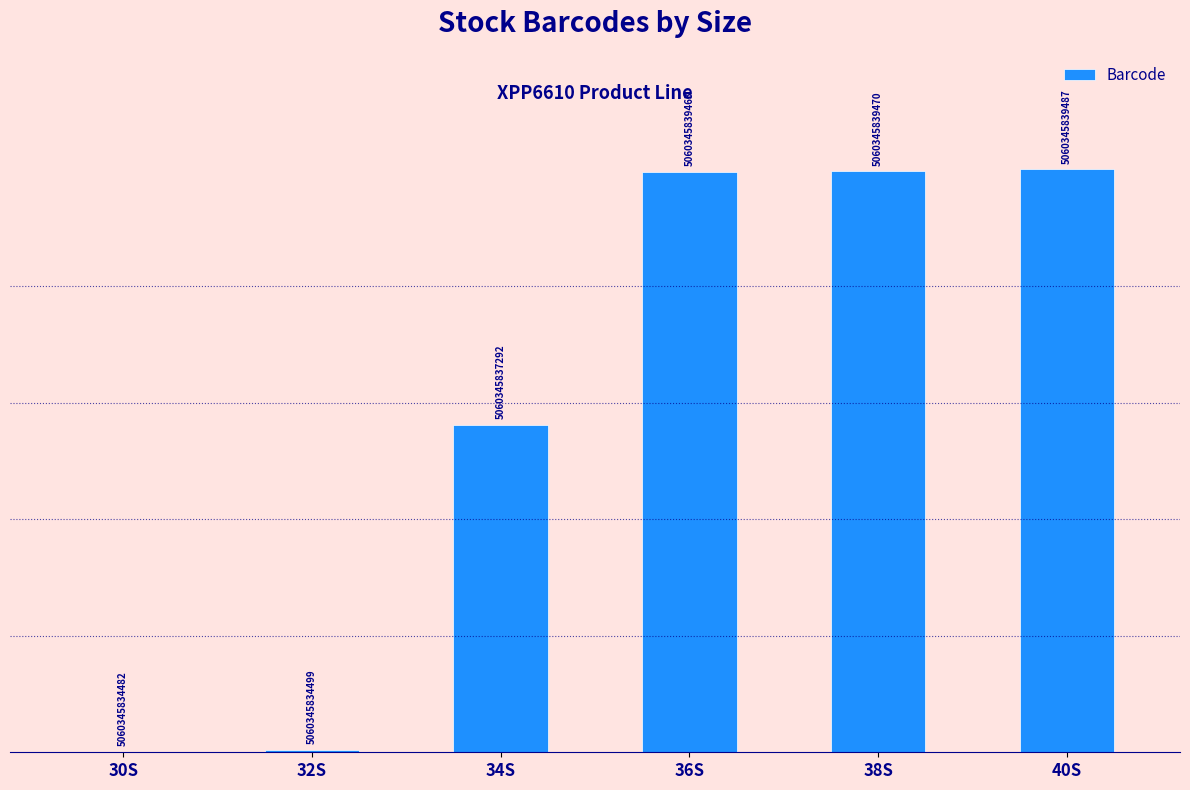

What is the difference between the second highest and minimum values?

5.0